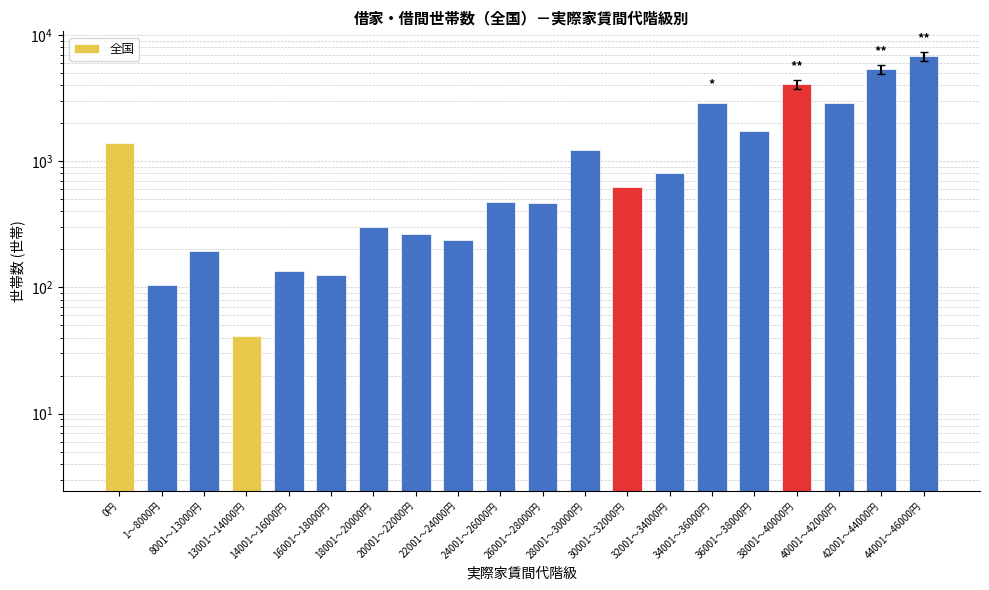

Count the number of data series in this chart.

1